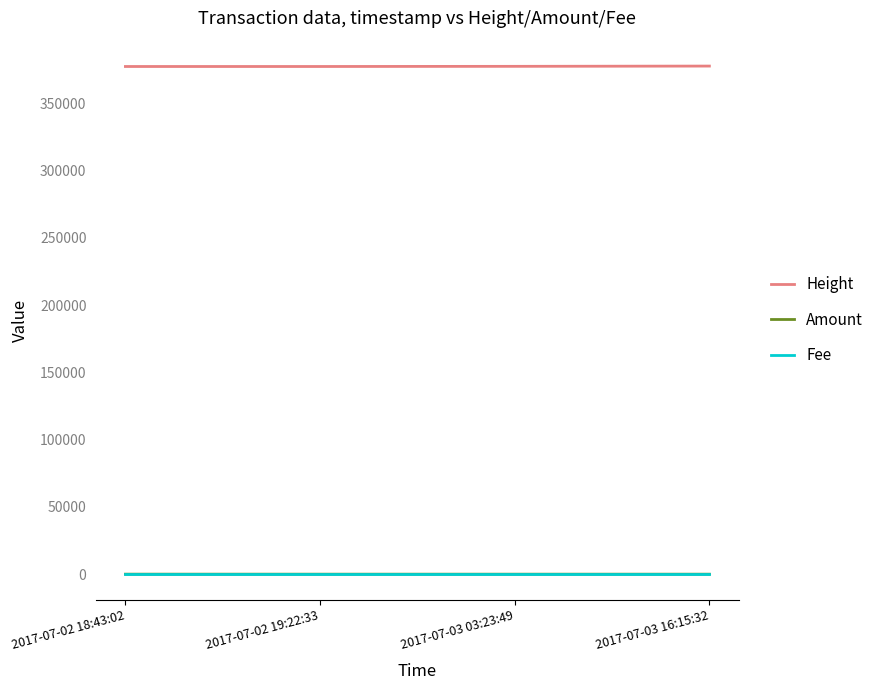

True or false: Amount and Height cross at least once.

False